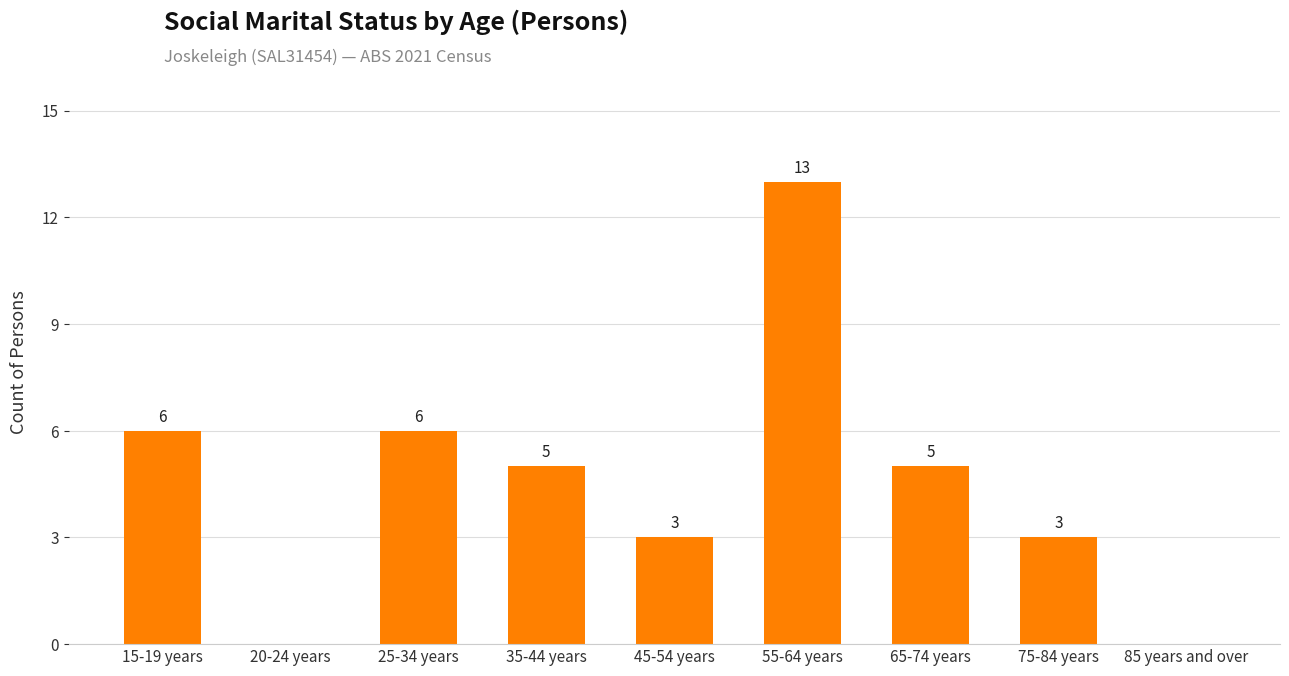

Where does the data first go above 5?

15-19 years